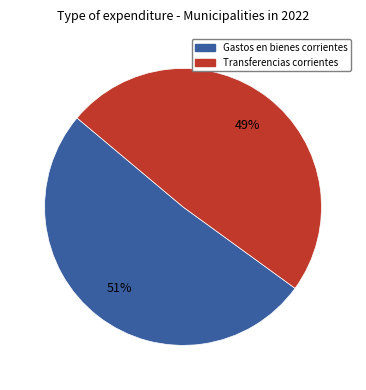

How many segments does this pie chart have?

2